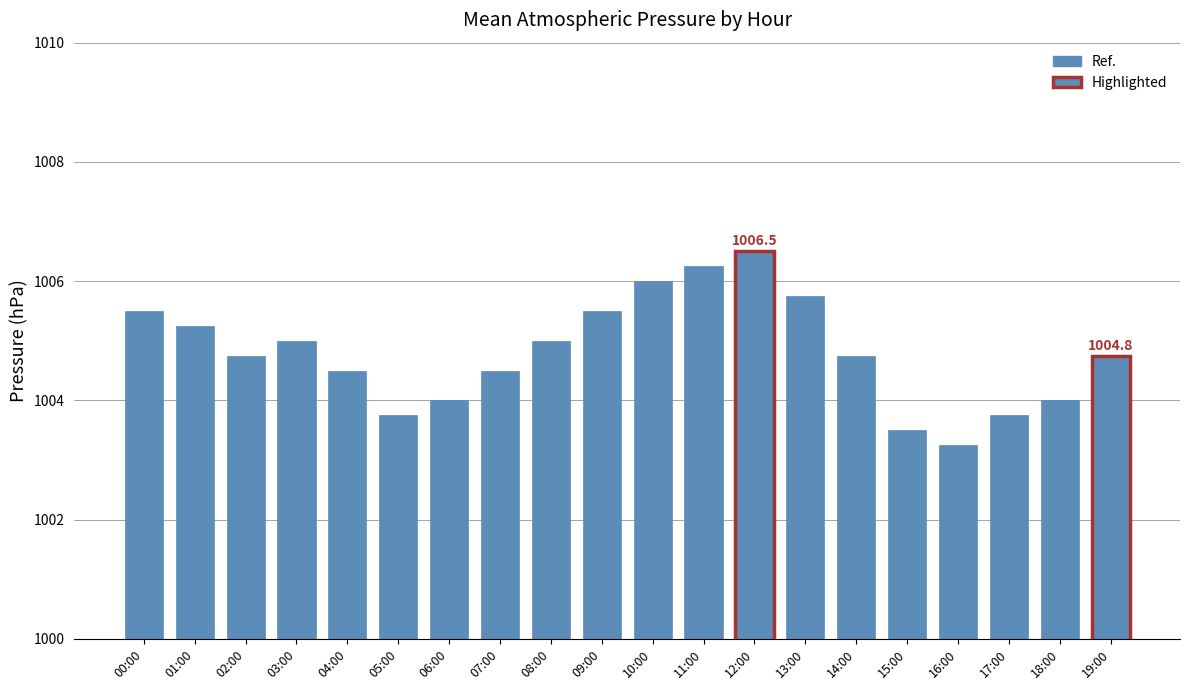

What is the average value?

1004.8